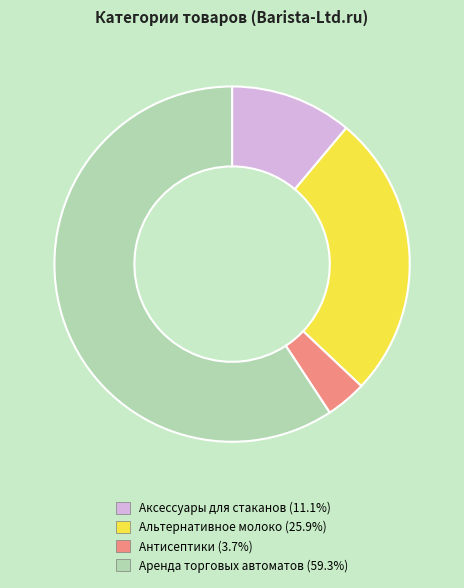

Which slice is the largest?

Аренда торговых автоматов